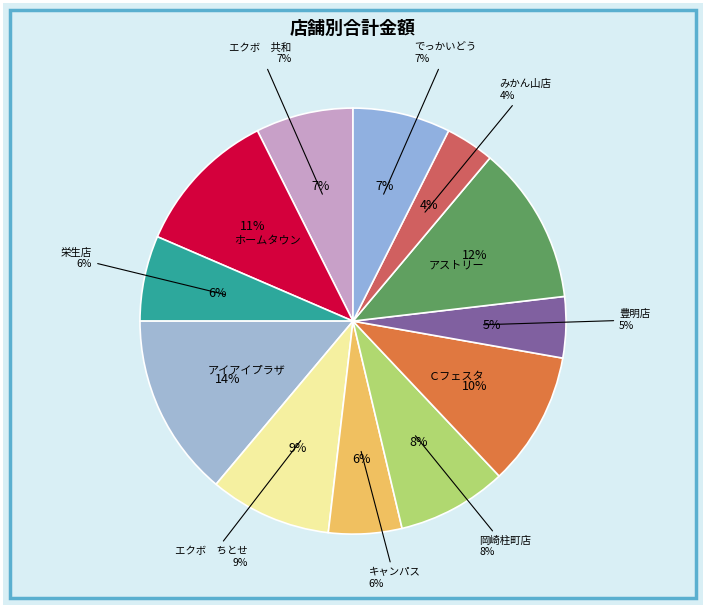

Is there a majority slice in this chart?

No